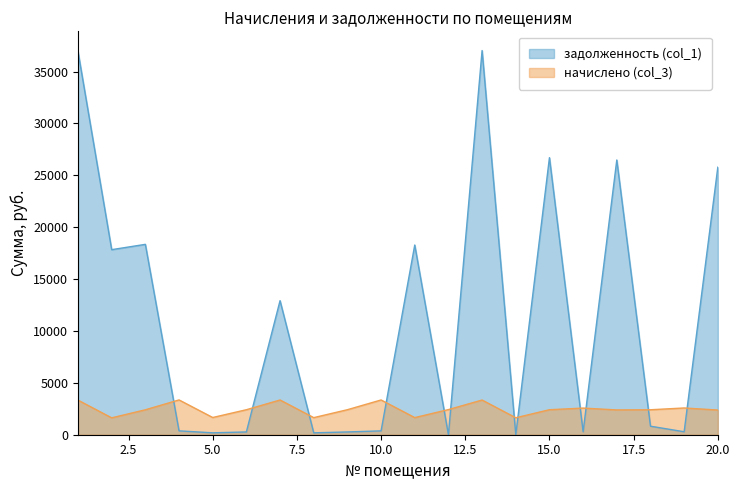

True or false: начислено (col_3) has more than 2 interior local peaks.

True